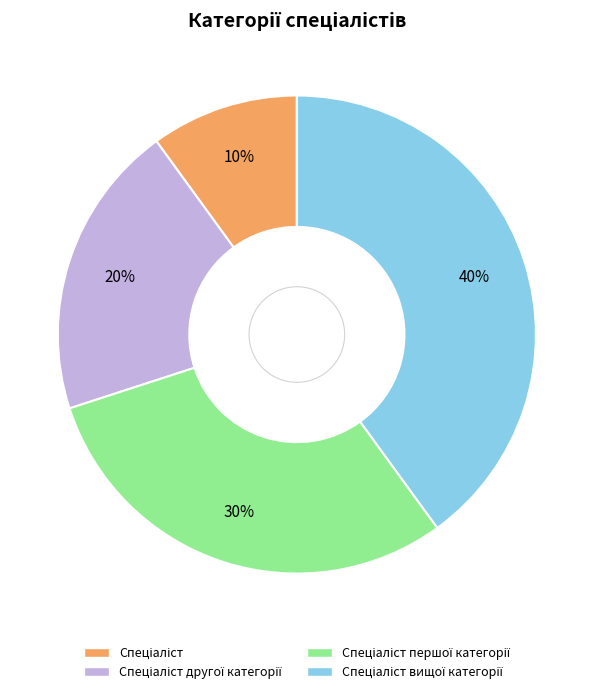

To the nearest percent, what is the average slice percentage?

25%